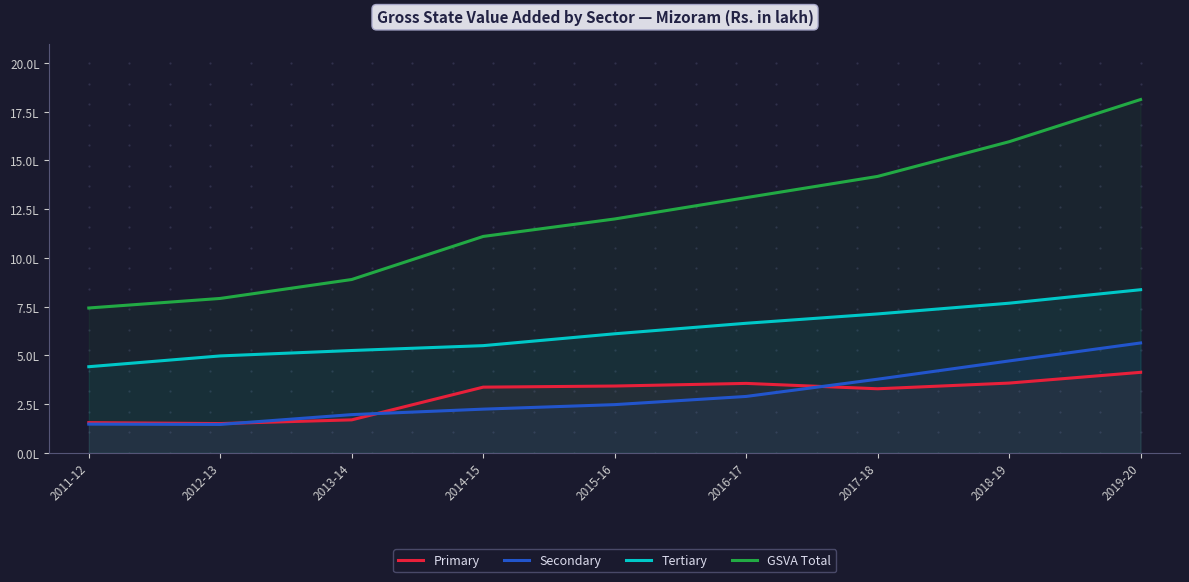

At which label does Primary reach its minimum?

2012-13